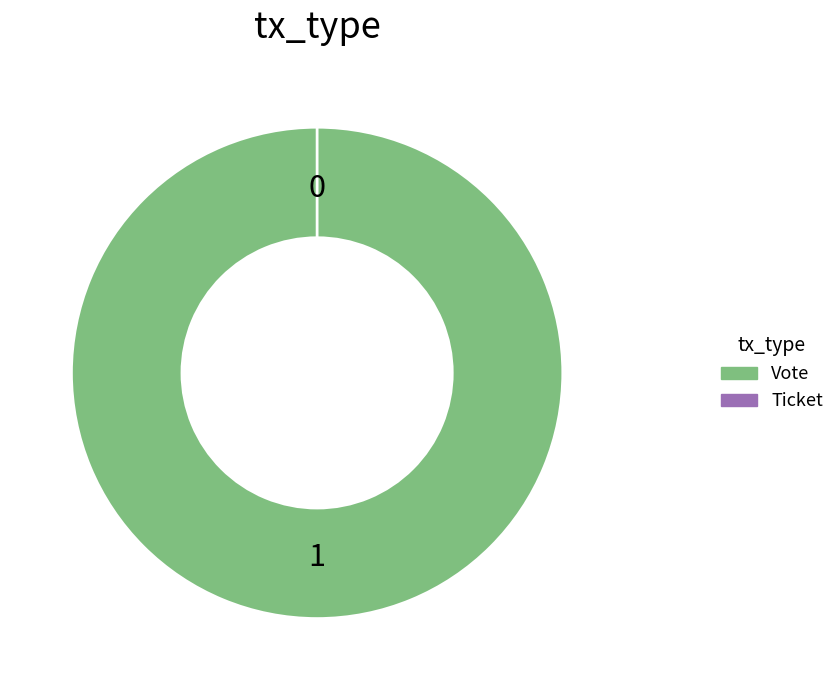

Is it true that Vote is 100% of the pie?

True